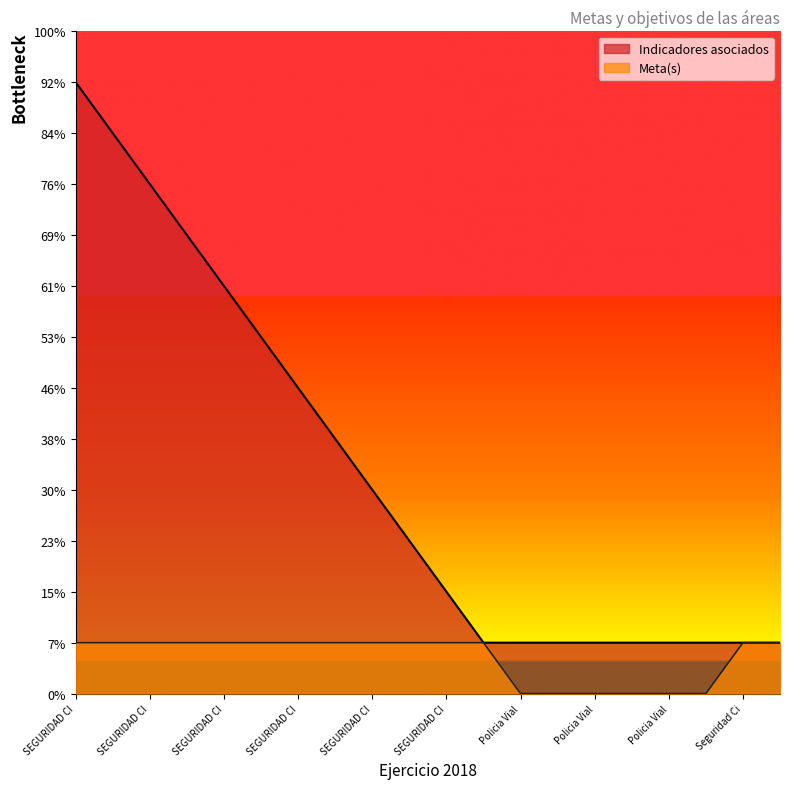

The Indicadores asociados series shows 3 at SEGURIDAD CIUDADANA 10. True or false?

True